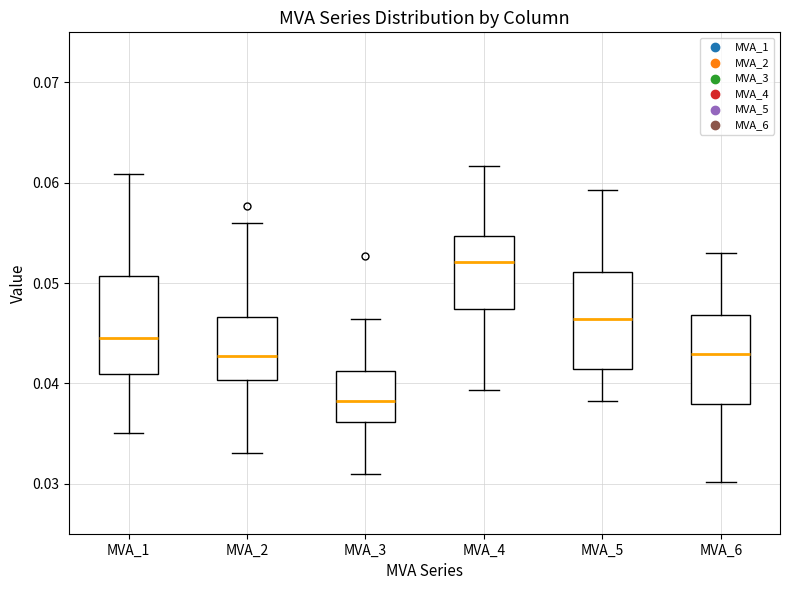

Reading left to right, read every box against the y-axis: the position of its median line, the range the box covers, and the ends of its whiskers. The values are not printed on the chart, so give them approximately, as read against the axis.

MVA_1: median 0.045, box 0.041 to 0.051, whiskers 0.035 to 0.061
MVA_2: median 0.043, box 0.040 to 0.047, whiskers 0.033 to 0.056
MVA_3: median 0.038, box 0.036 to 0.041, whiskers 0.031 to 0.046
MVA_4: median 0.052, box 0.047 to 0.055, whiskers 0.039 to 0.062
MVA_5: median 0.046, box 0.041 to 0.051, whiskers 0.038 to 0.059
MVA_6: median 0.043, box 0.038 to 0.047, whiskers 0.030 to 0.053